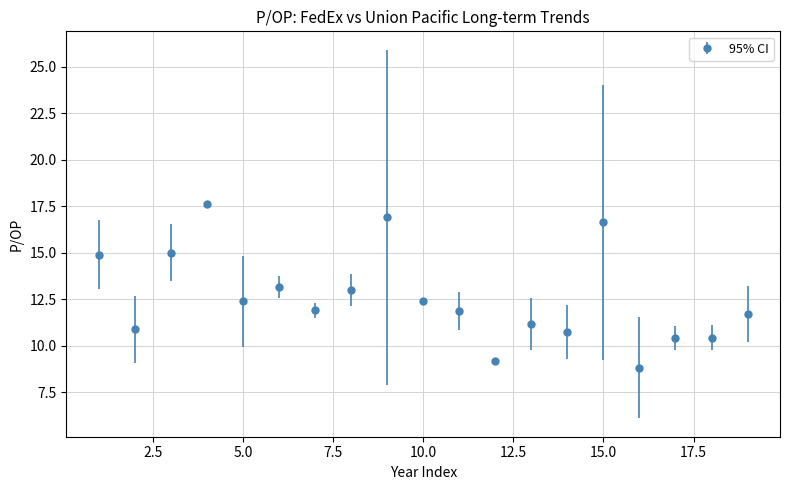

What is the greatest value displayed?

17.6